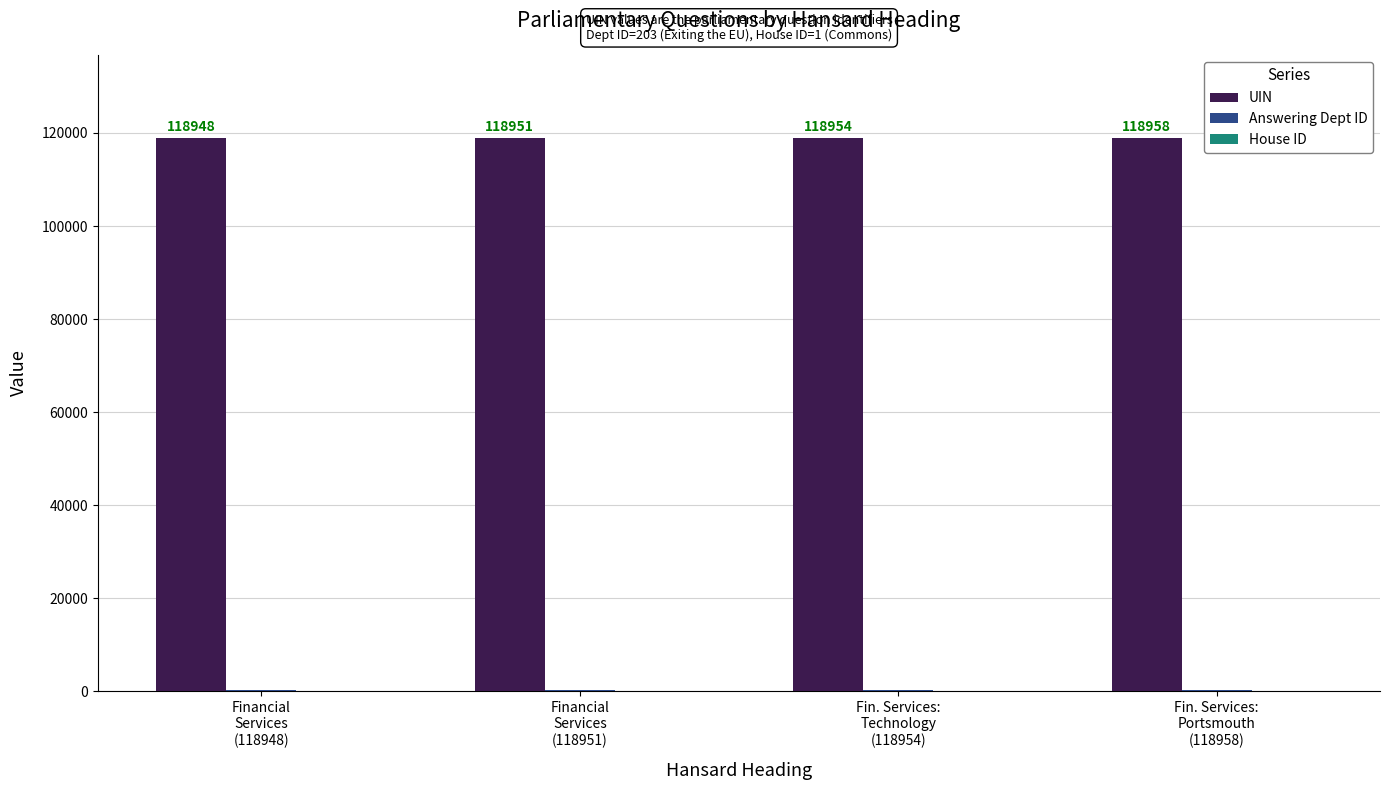

What is the maximum value shown in the chart?

118958